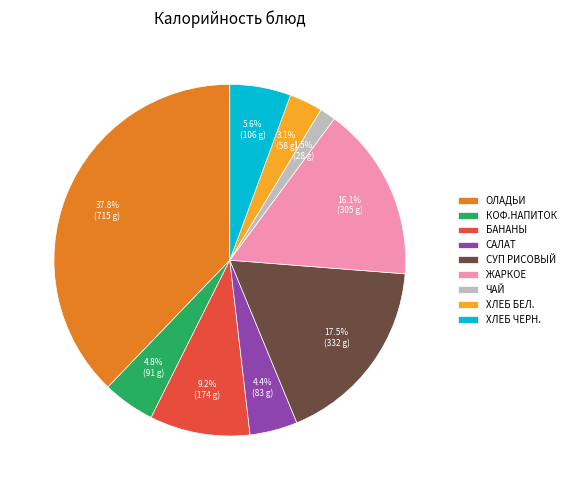

Do ЖАРКОЕ and САЛАТ together represent more than half of the pie?

No